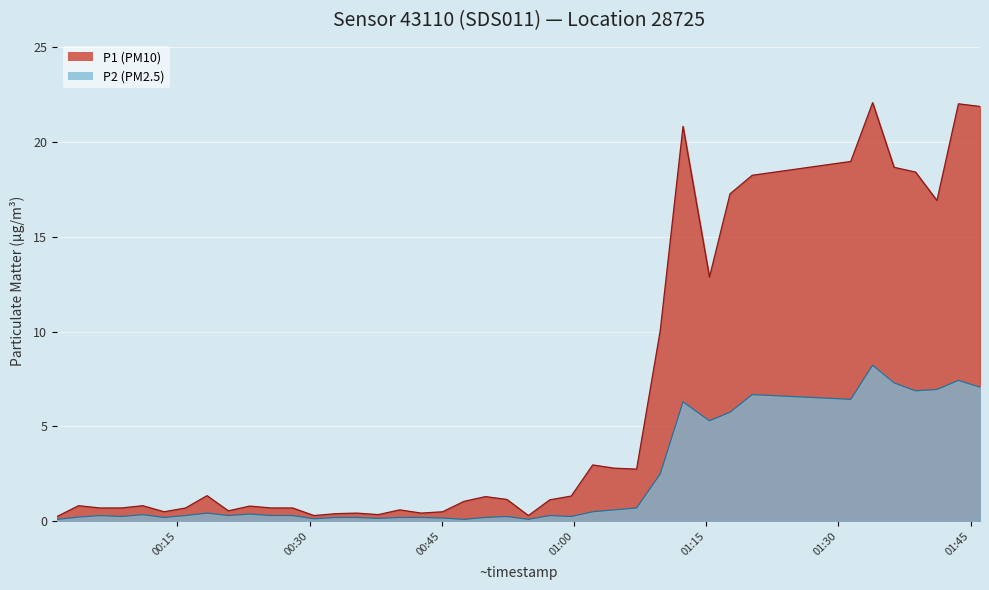

Rank the series by their maximum value, from lowest to highest.

P2 (PM2.5), P1 (PM10)